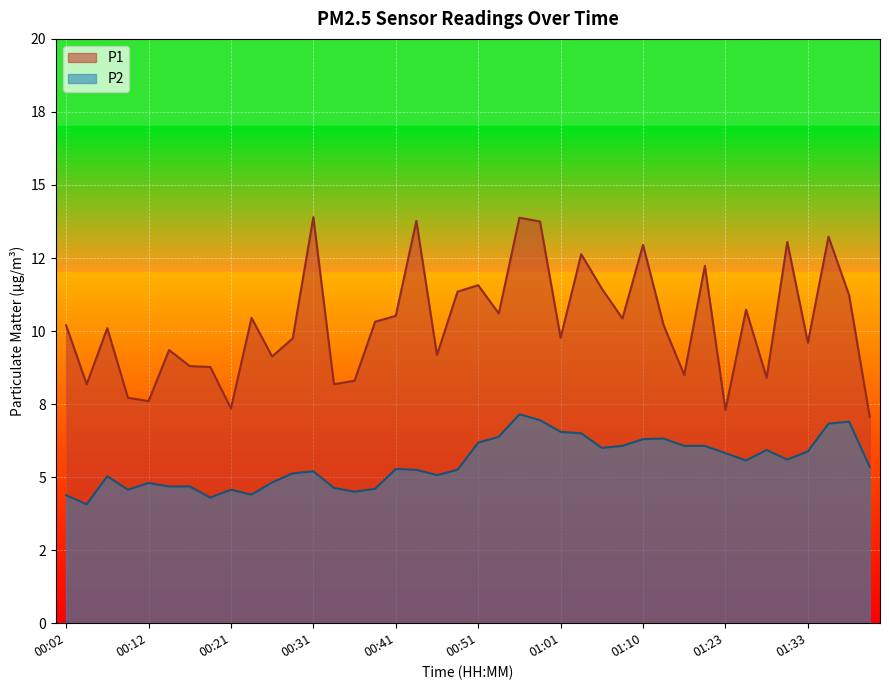

Which series has the largest total across all categories?

P1